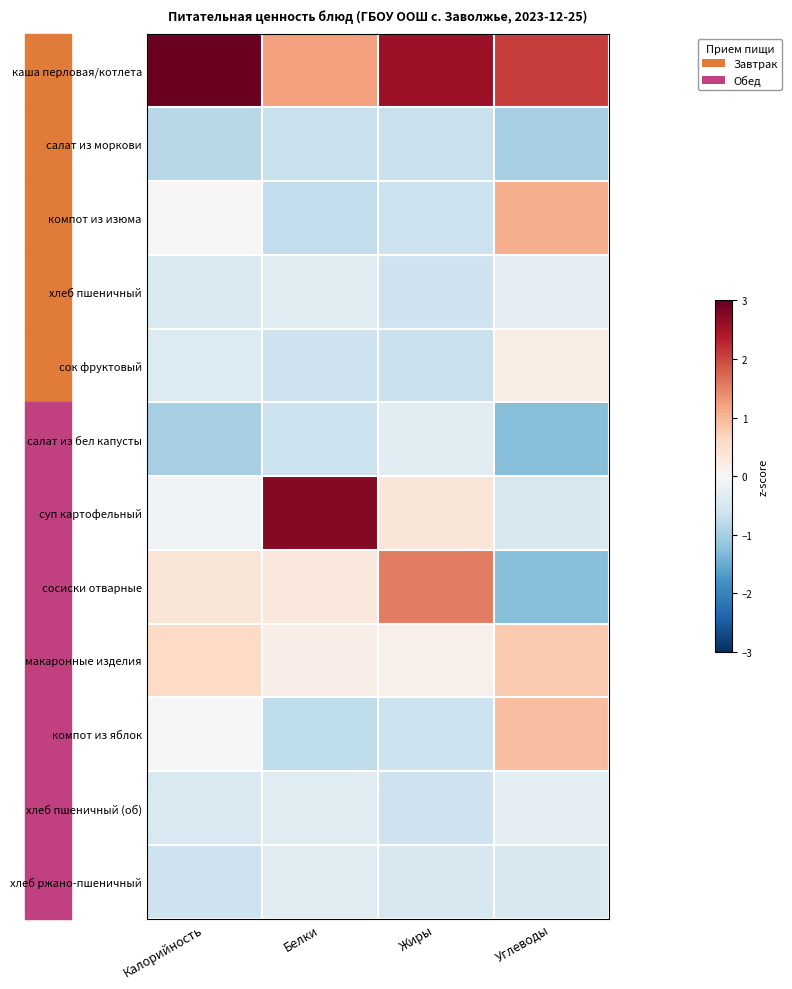

Count the number of categories in the chart.

4